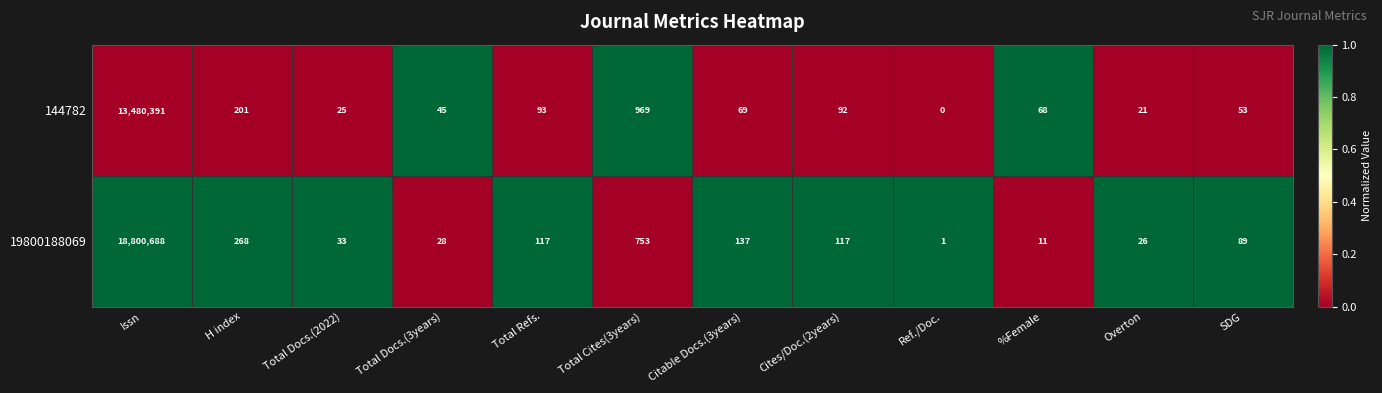

Where does the 144782 series first go above 69?

Issn